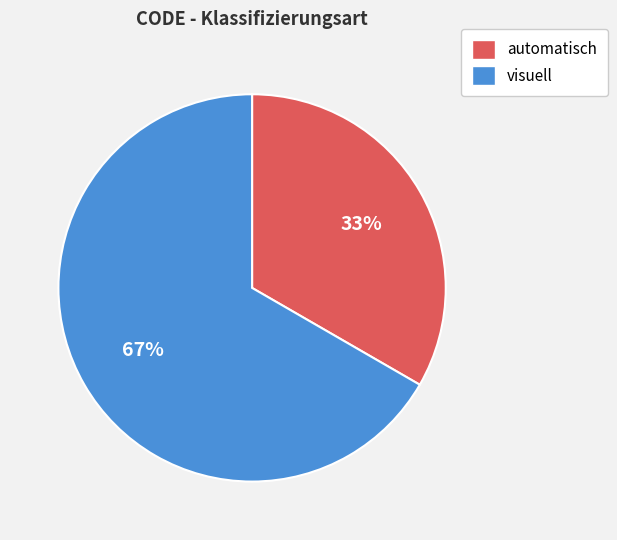

To the nearest percent, what portion does visuell represent?

67%